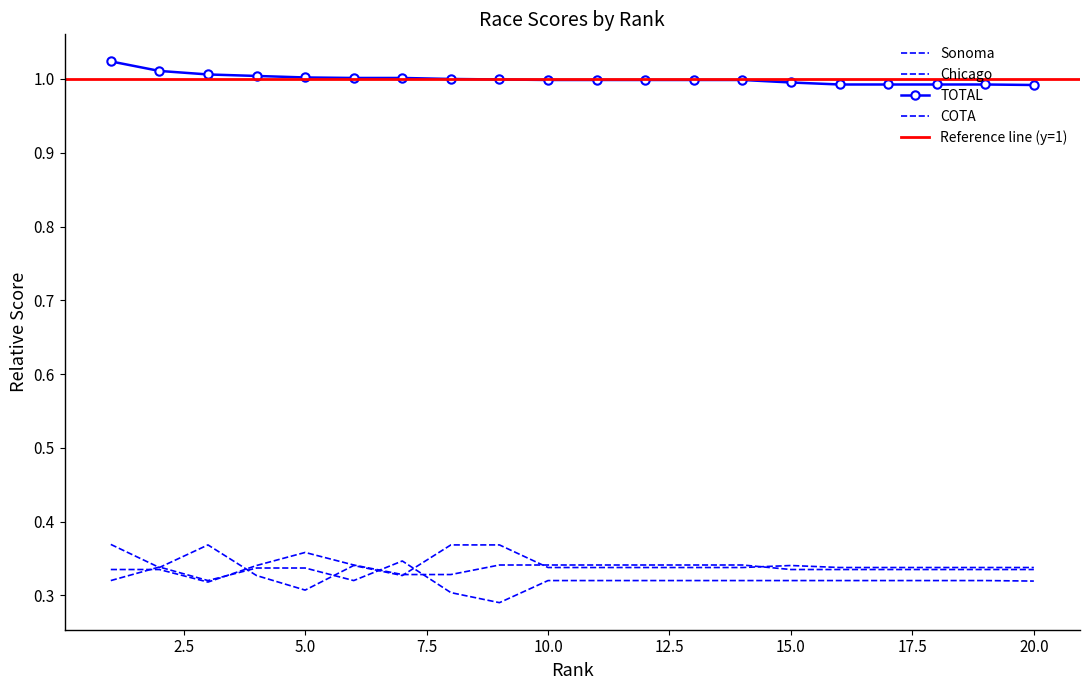

At which category does the chart reach its peak across all series?

1